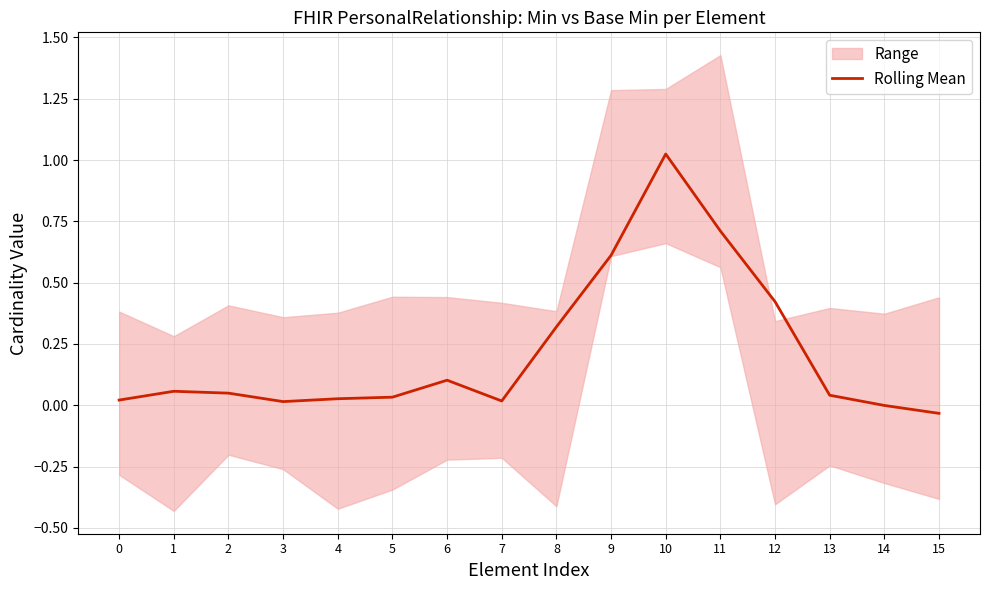

What is the change in value from 11 to 15?

-0.7